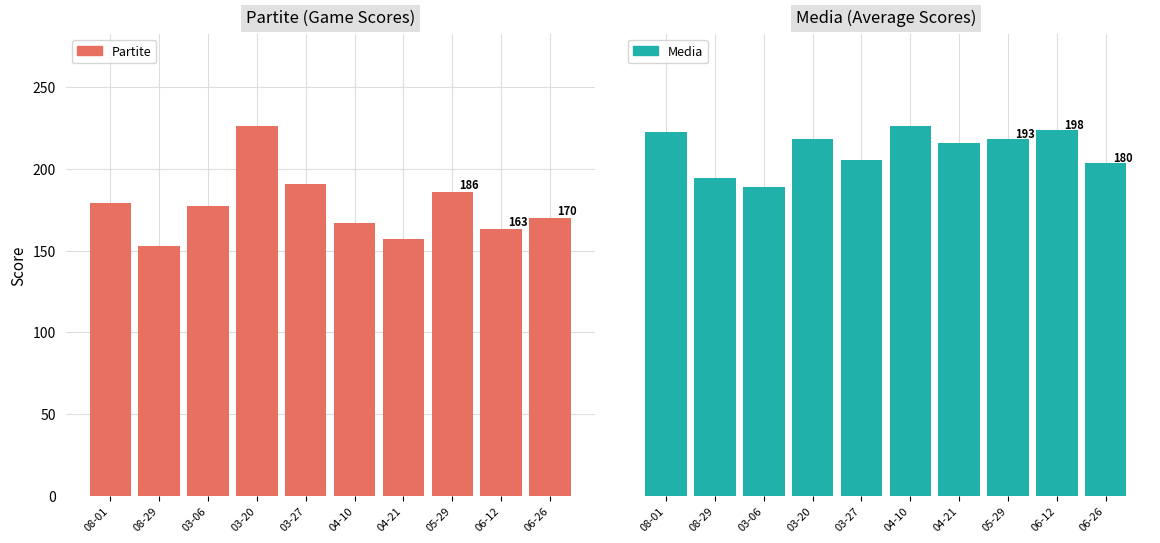

Reading right to left, extract all data points from this chart.

Partite: 170	163	186	157	167	191	226	177	153	179
Media: 180	198	193	191	200	182	193	167	172	197